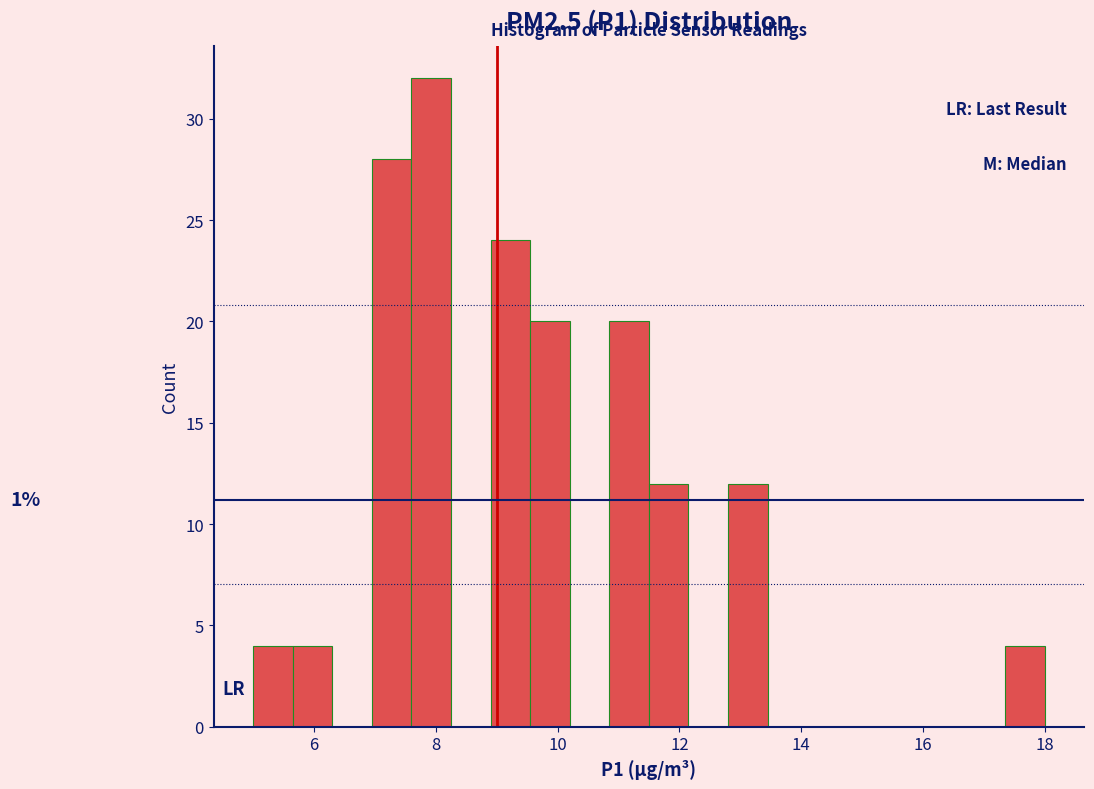

Read against the x-axis, roughly where is the centre of the tallest bar?

8.0